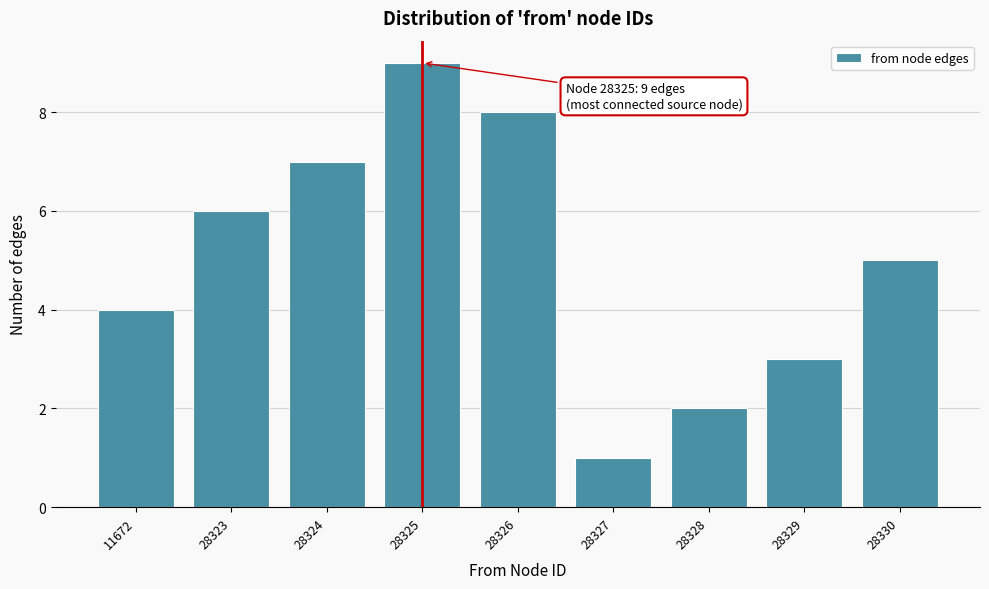

Reading left to right, transcribe all the data shown in this chart.

4	6	7	9	8	1	2	3	5